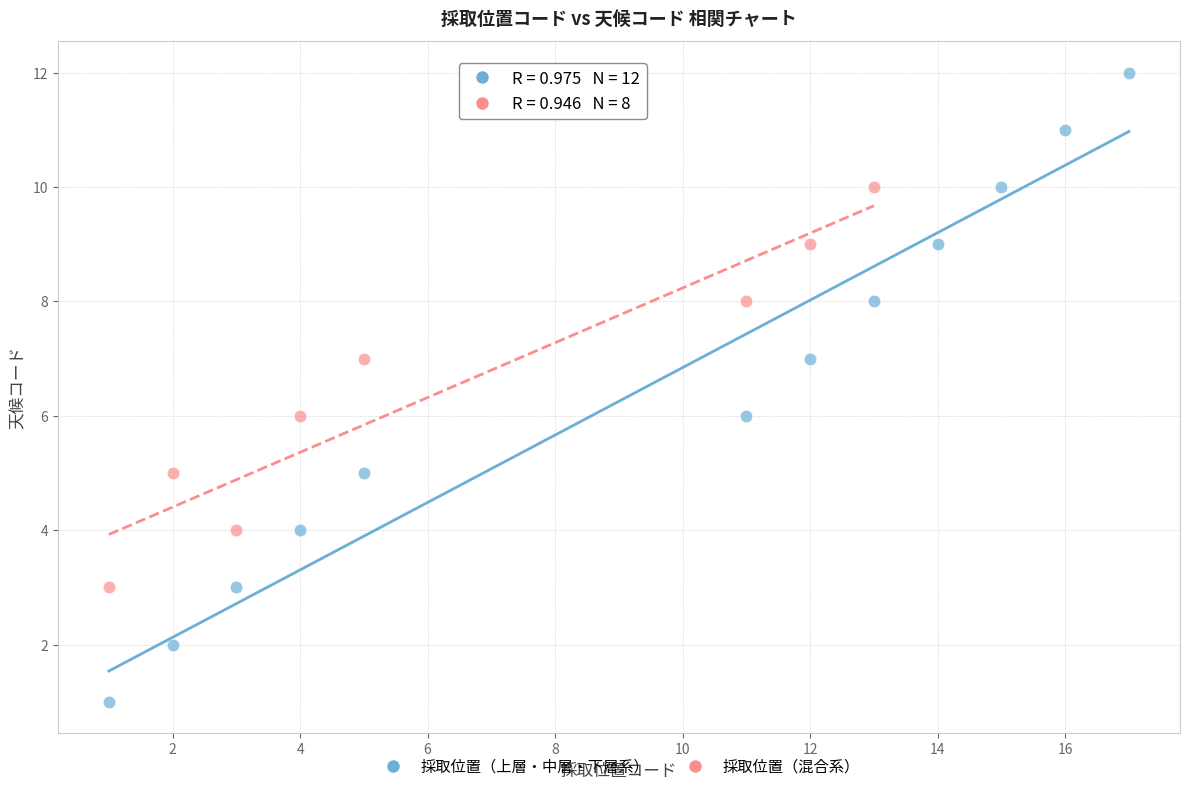

Which series has the largest Y range (max minus min)?

採取位置（上層・中層・下層系）